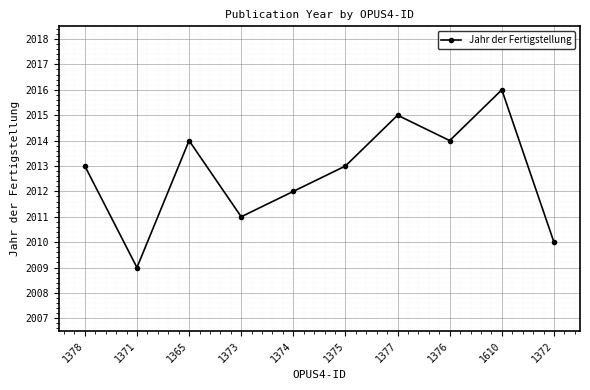

True or false: the data shows 2009 at 1371.

True